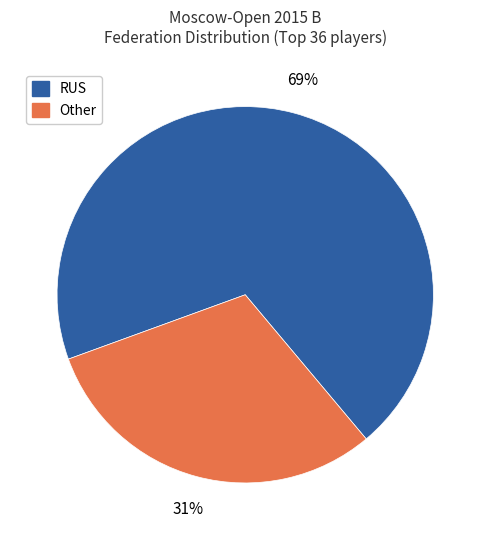

Is there any slice that represents more than half of the pie?

Yes